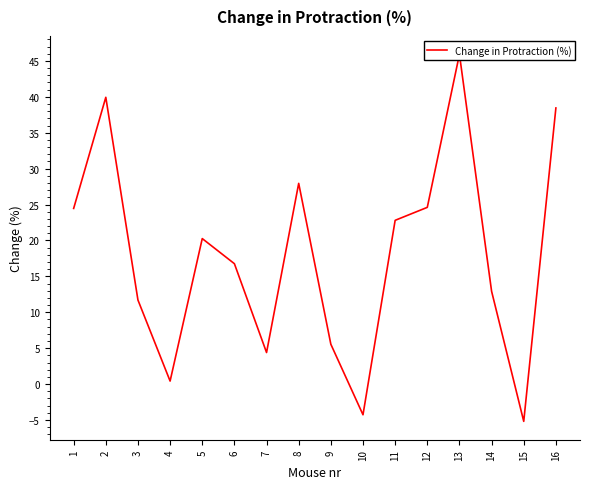

Is this an area chart (filled region under the line)?

No